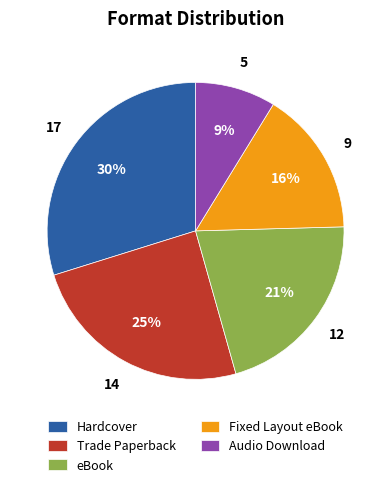

Rank the categories by value from lowest to highest.

Audio Download, Fixed Layout eBook, eBook, Trade Paperback, Hardcover